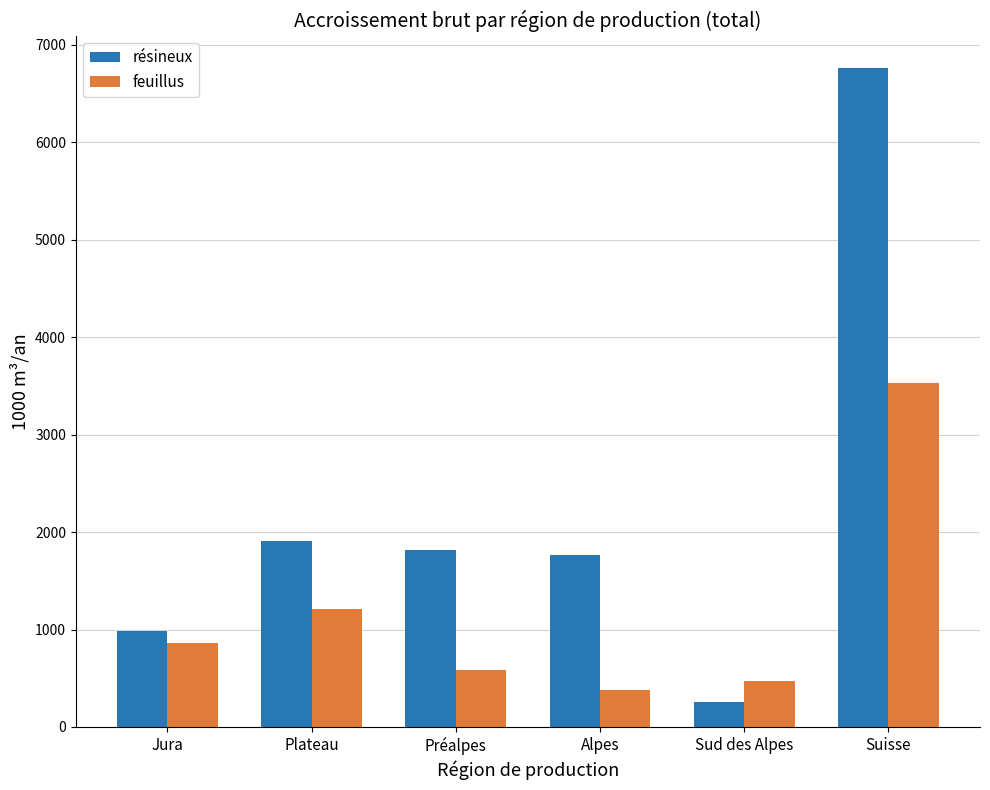

Rank the series by their average value, from lowest to highest.

feuillus, résineux